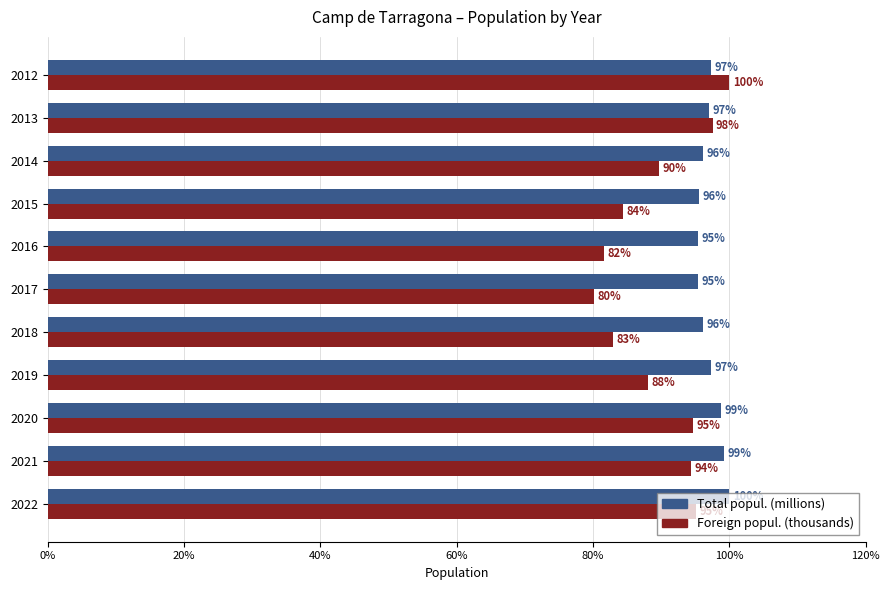

Which series has the largest range (max minus min)?

Foreign popul. (thousands)